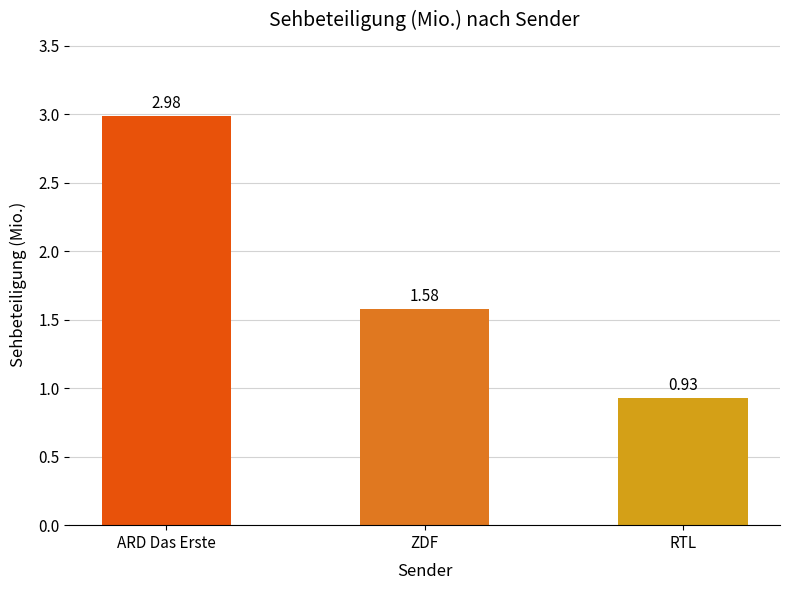

Are the bars grouped side by side (vs. stacked)?

No